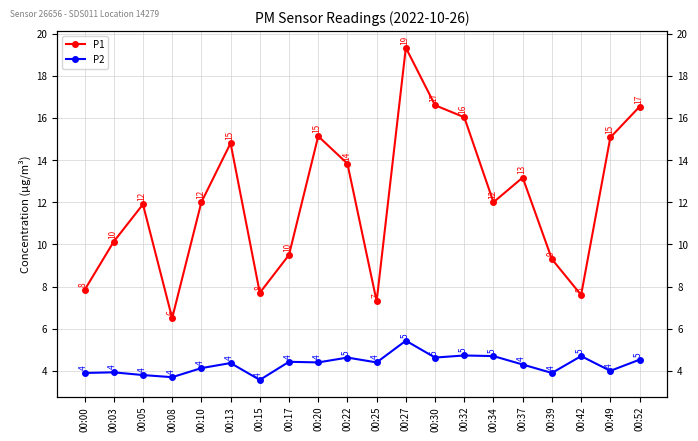

Which series has the largest total across all categories?

P1